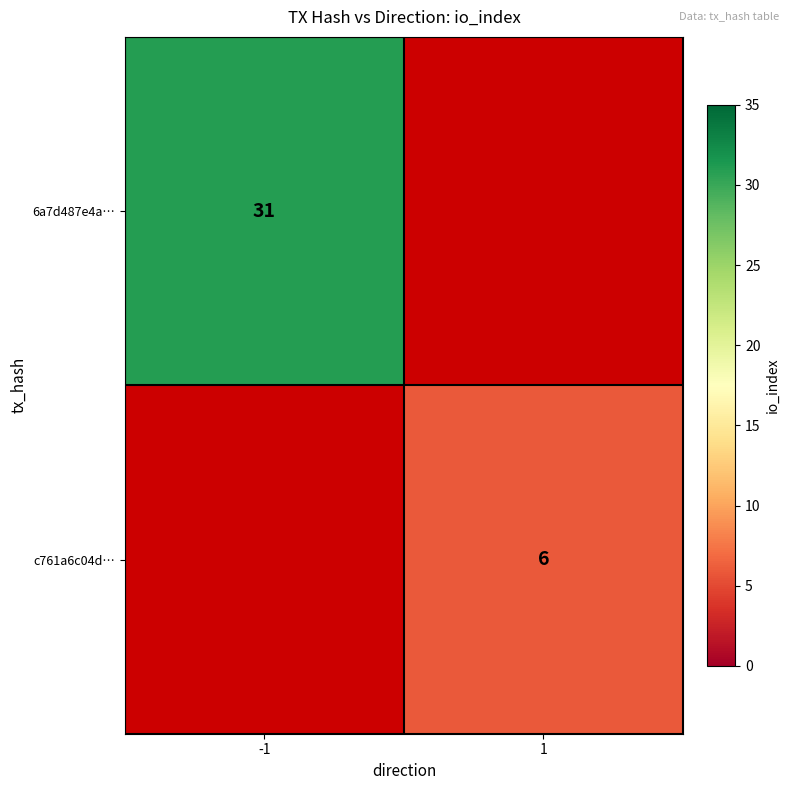

True or false: 6a7d487e4a… has a value of 48 at -1.

False